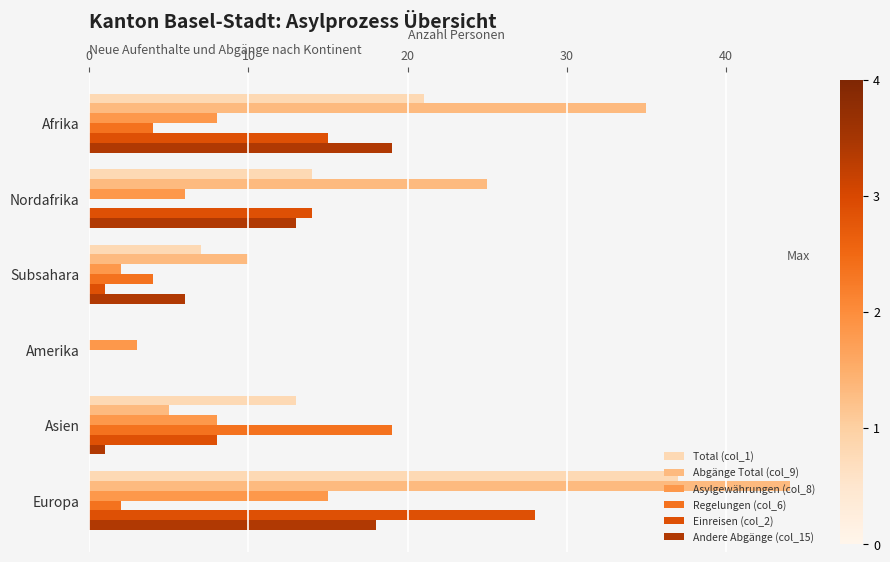

What is the sum of all Andere Abgänge (col_15) values?

57